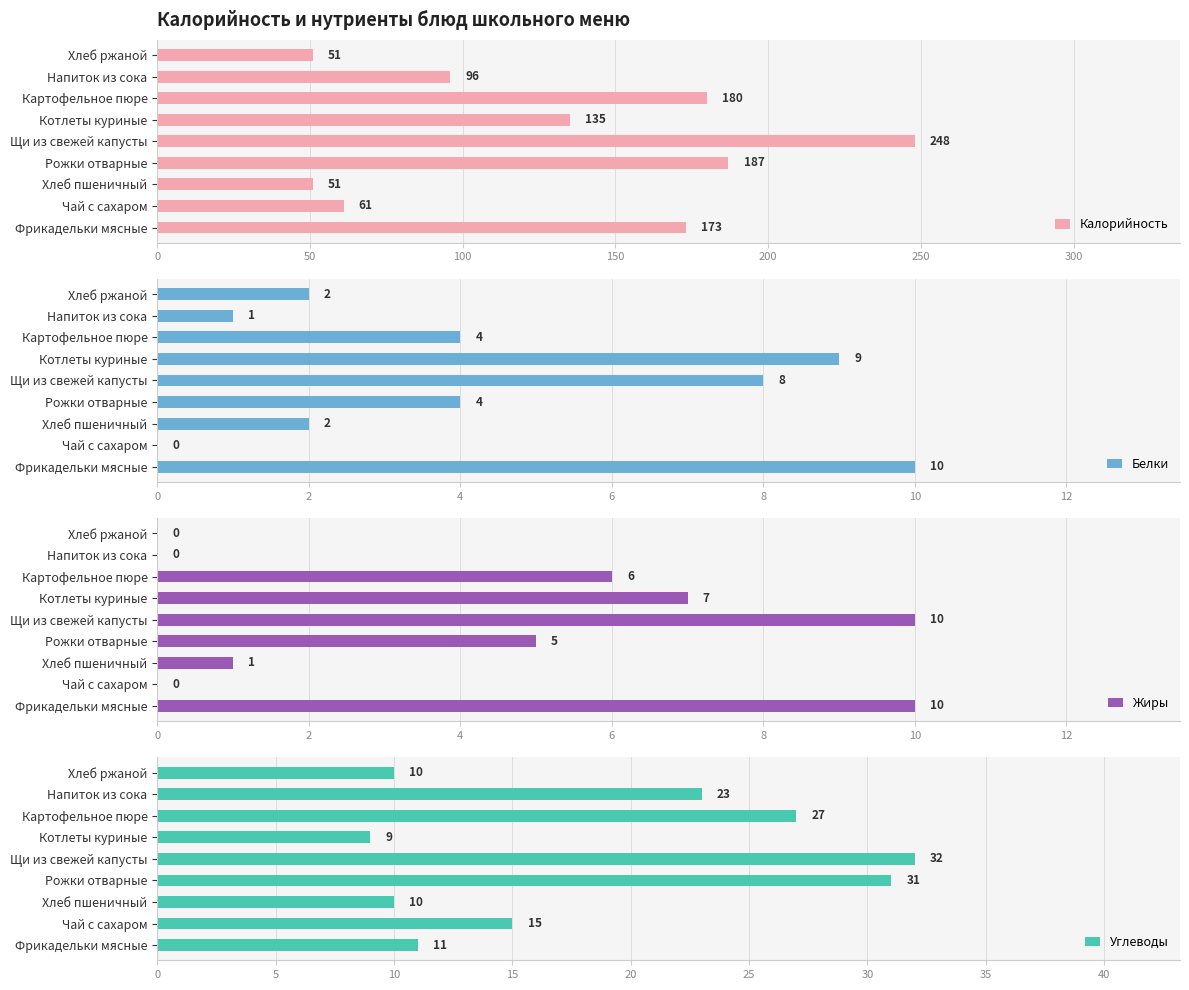

What is the average value of the Белки series?

4